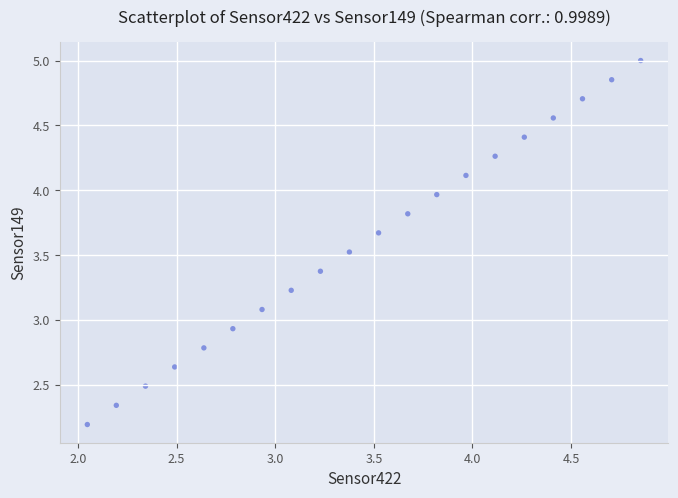

What is the range of Y values (max minus min)?

2.8